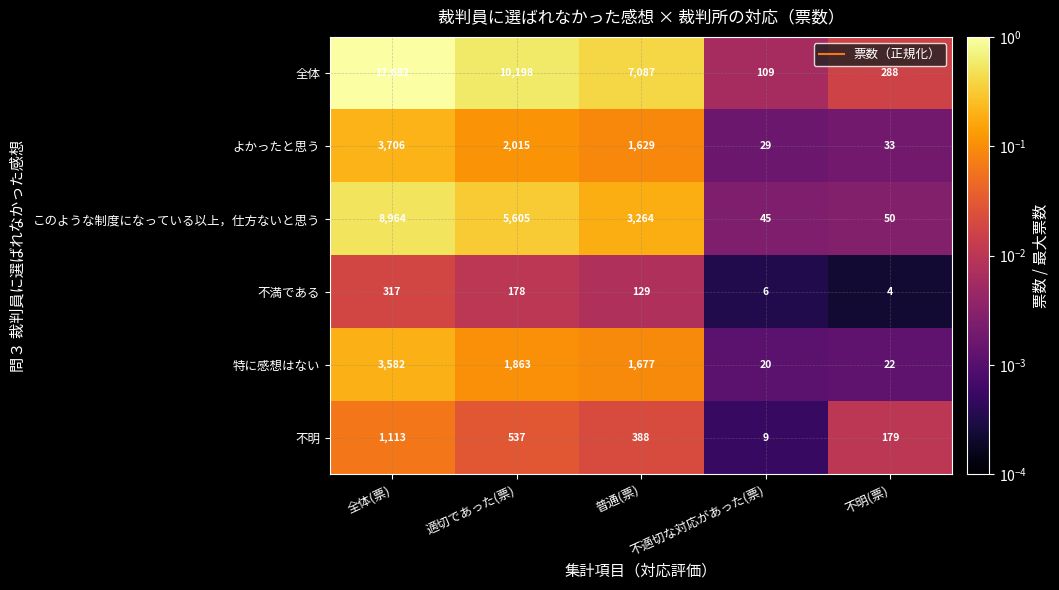

Which category has the highest value across all series?

全体(票)